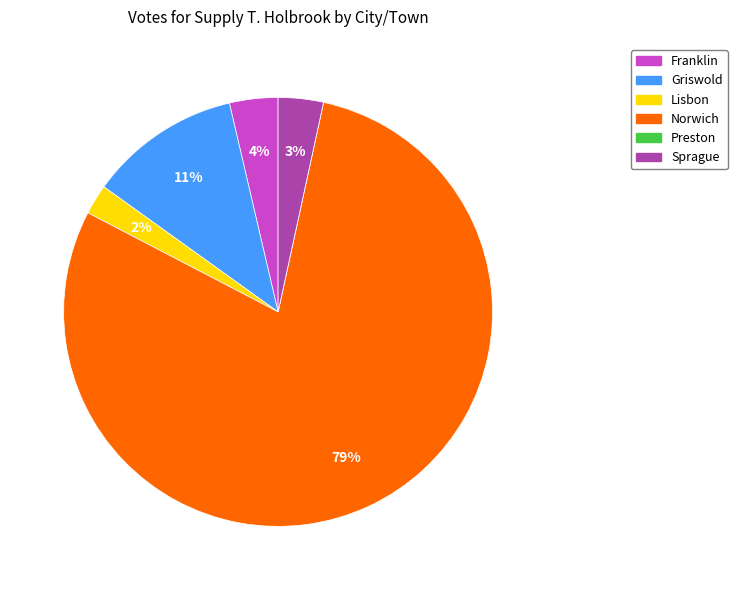

The Lisbon slice represents 2% of the pie. True or false?

True